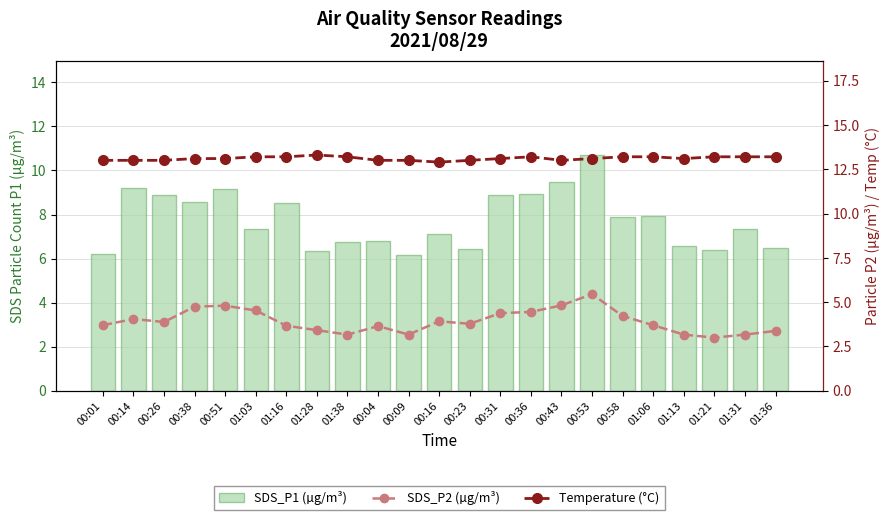

What is the sum of all SDS_P1 (µg/m³) values?

178.1